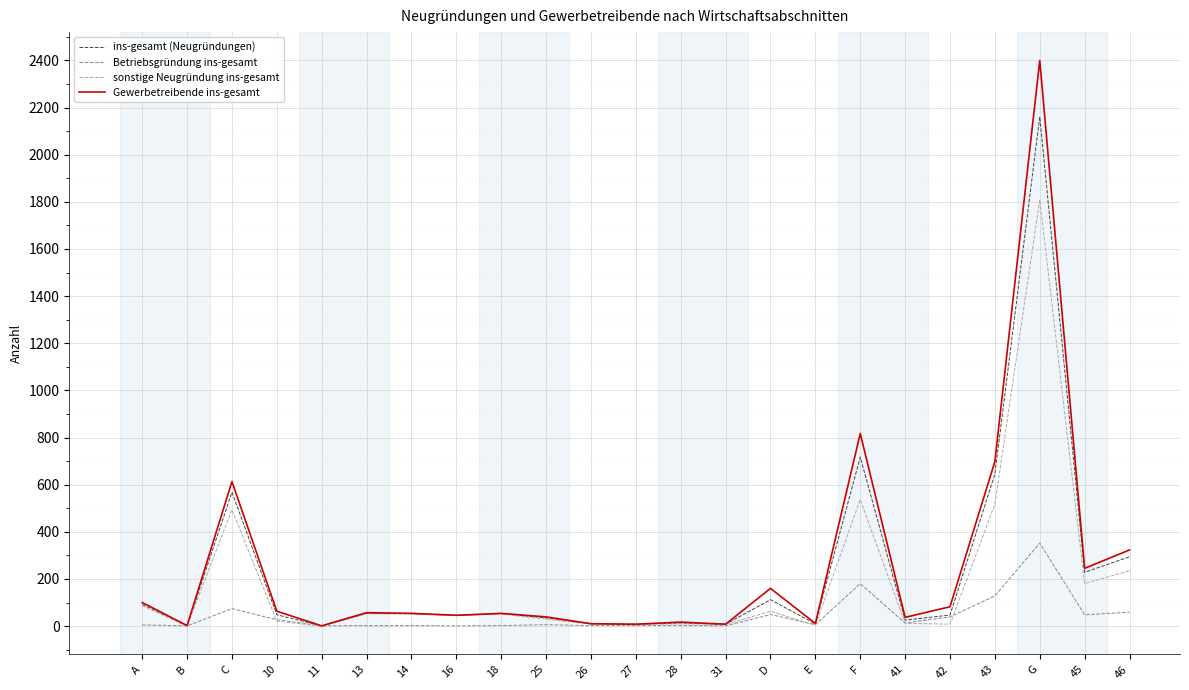

Does the chart have visible grid lines?

Yes